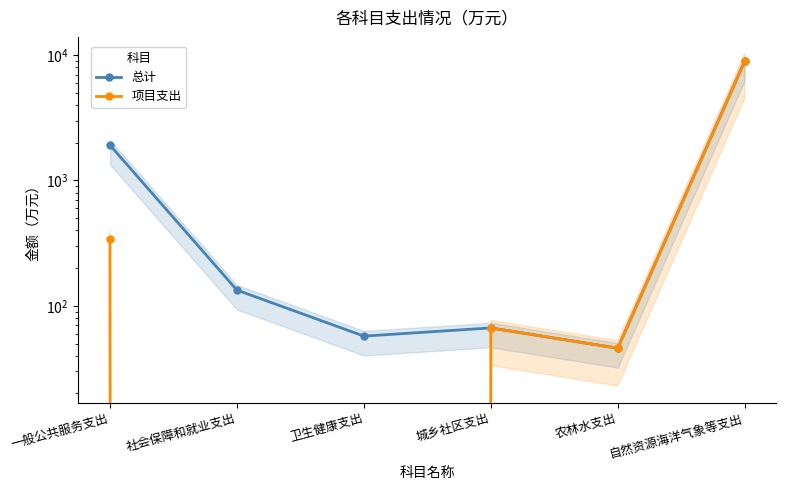

The 总计 series shows 45.9 at 农林水支出. True or false?

True